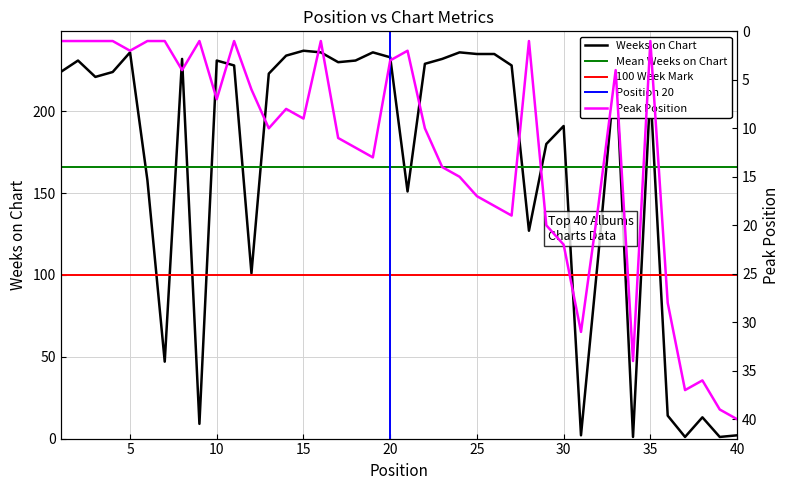

Reading left to right, transcribe all the data shown in this chart.

Weeks on Chart: 224	231	221	224	236	158	47	232	9	231	228	101	223	234	237	236	230	231	236	233	151	229	232	236	235	235	228	127	180	191	2	112	228	1	213	14	1	13	1	2
Peak Position: 1	1	1	1	2	1	1	4	1	7	1	6	10	8	9	1	11	12	13	3	2	10	14	15	17	18	19	1	20	22	31	18	4	34	1	28	37	36	39	40